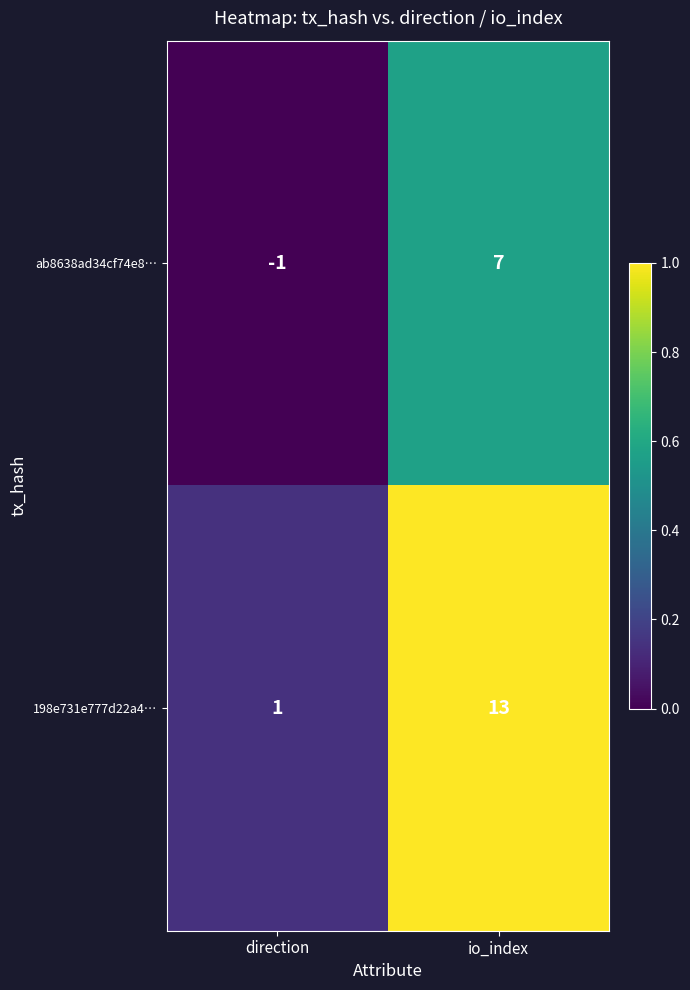

Reading left to right, extract all data points from this chart.

ab8638ad34cf74e8…: -1	7
198e731e777d22a4…: 1	13